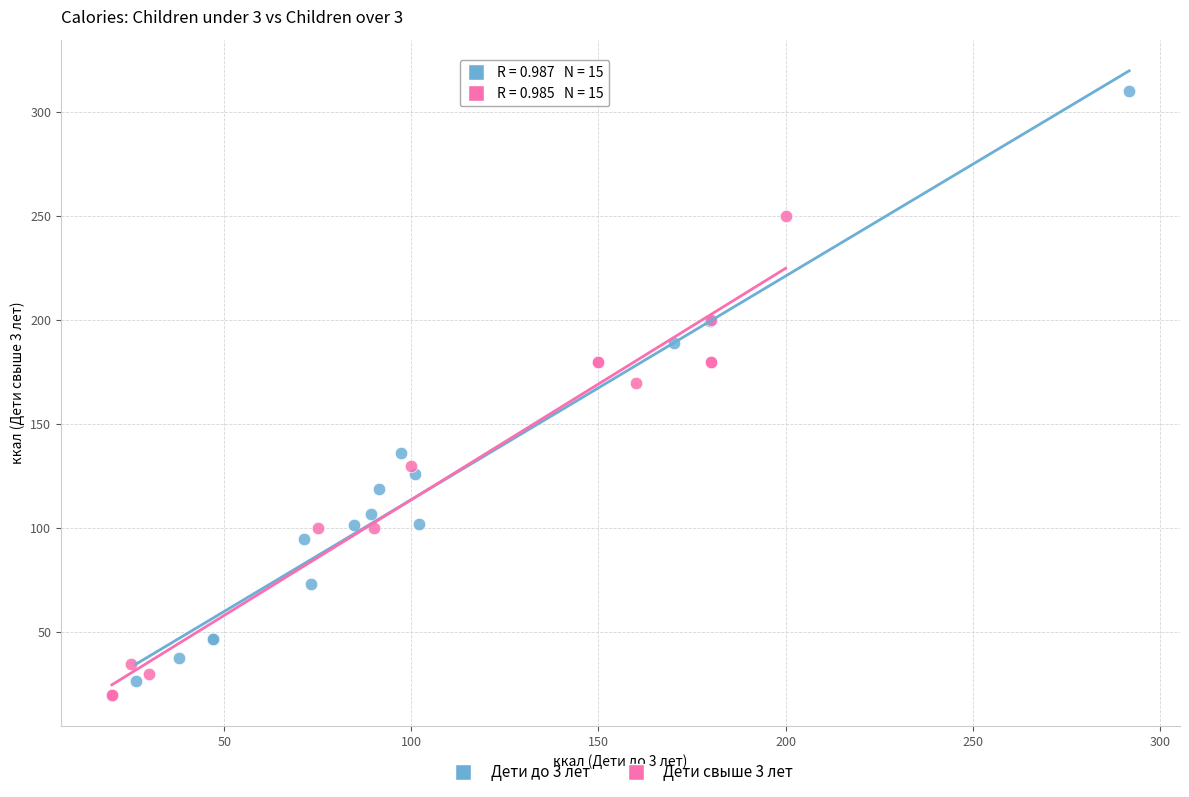

Which series has the widest spread of Y values?

Дети до 3 лет